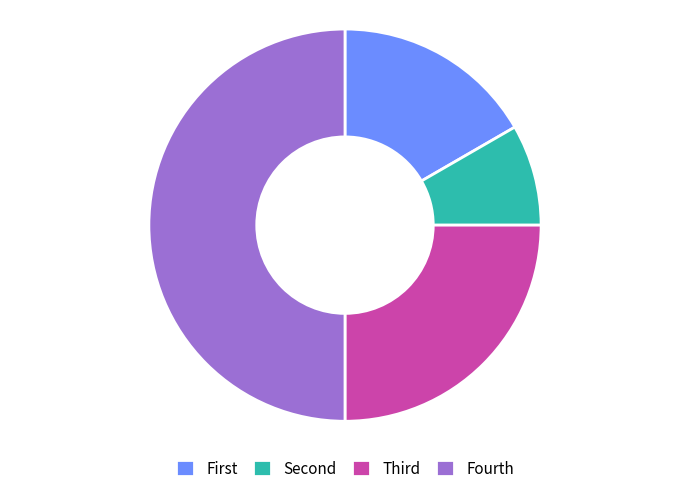

Which slice is the smallest?

Second